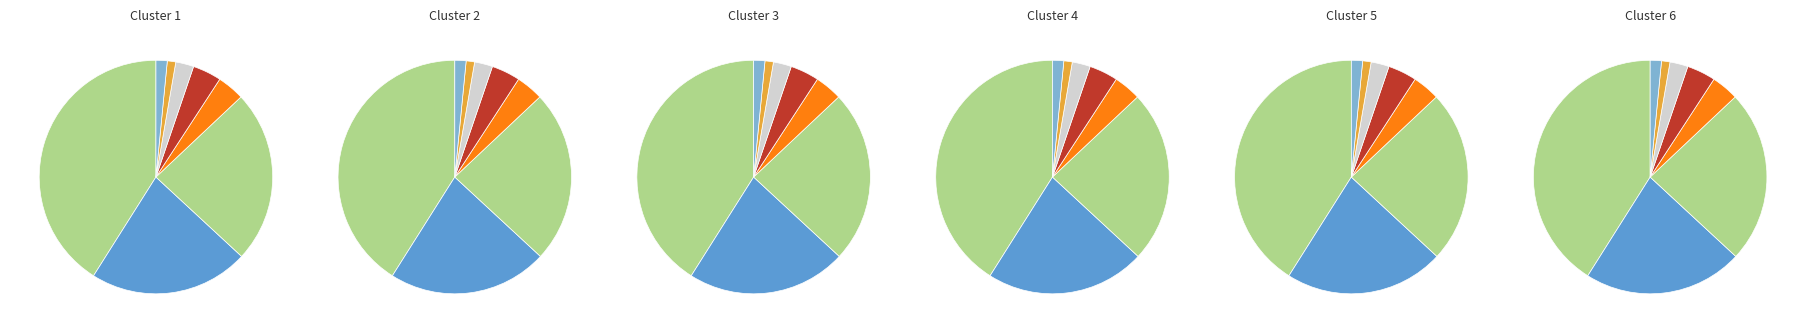

How many segments does this pie chart have?

8